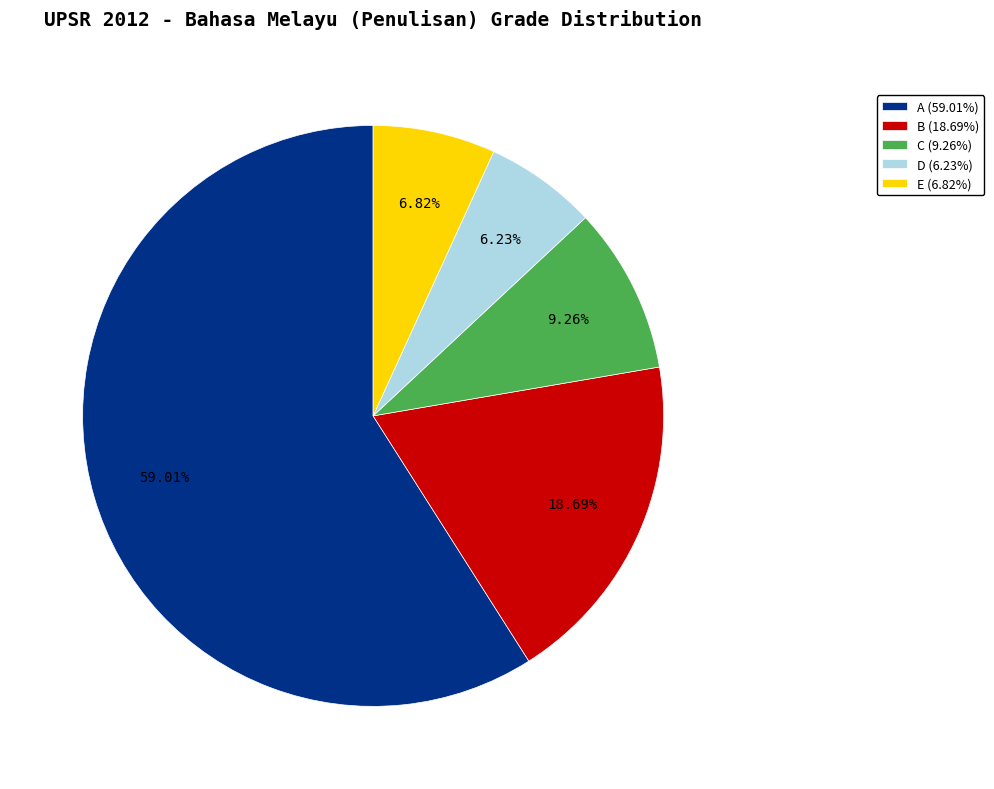

Approximately how many times larger is the value at E (6.82%) compared to B (18.69%)?

0.4